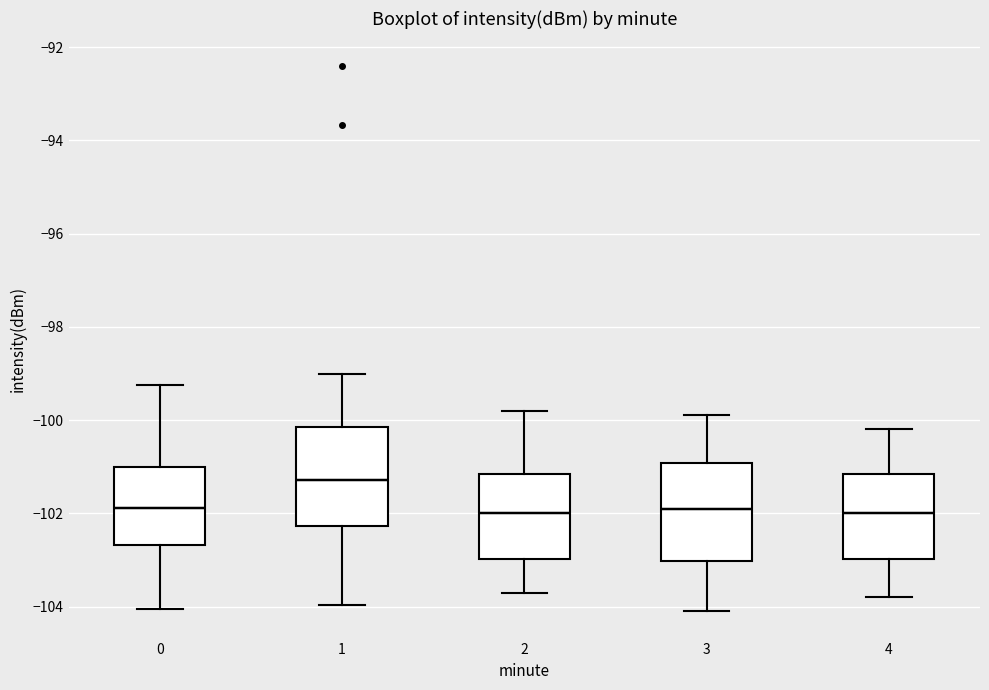

Which box's median line is the highest?

1